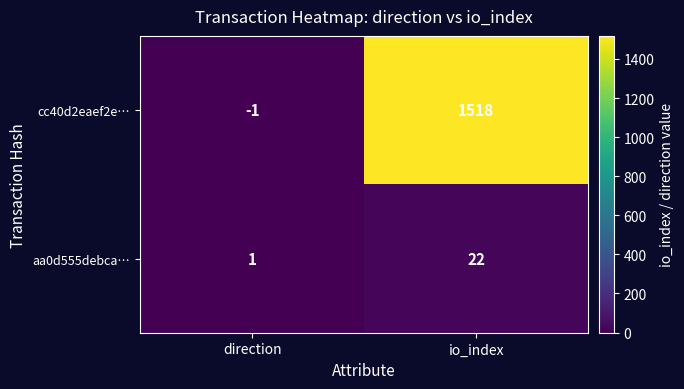

At how many categories does at least one series exceed 301?

1